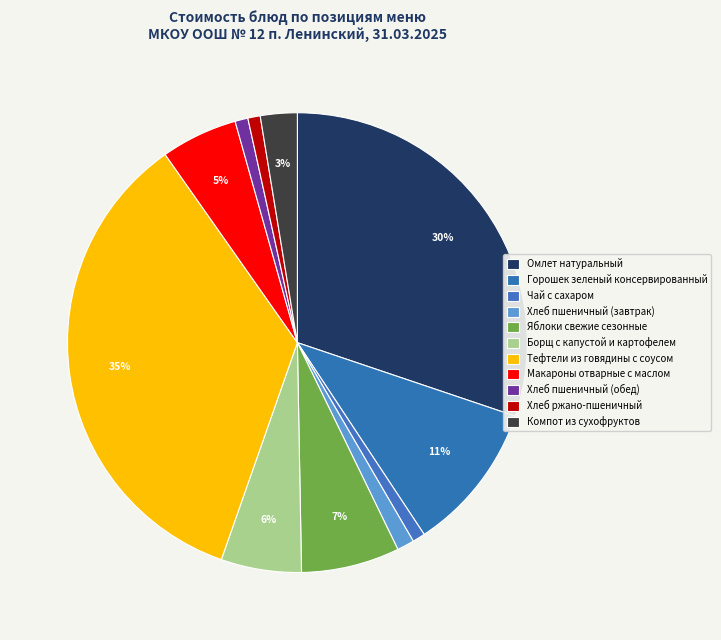

To the nearest percent, what portion does Хлеб пшеничный (завтрак) represent?

1%